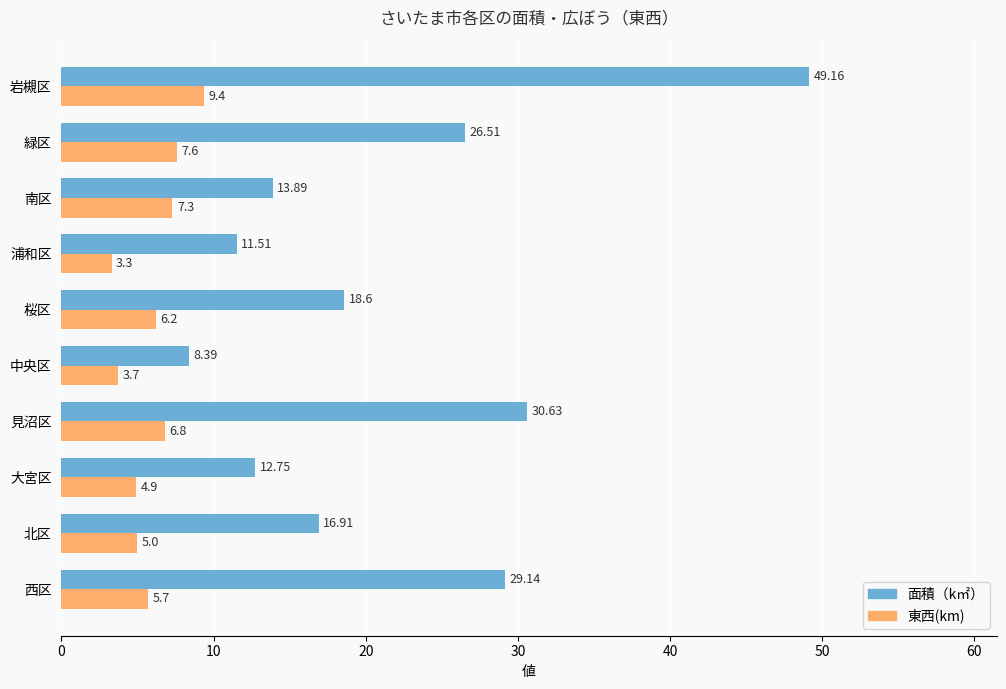

At which label does 東西(km) reach its minimum?

浦和区